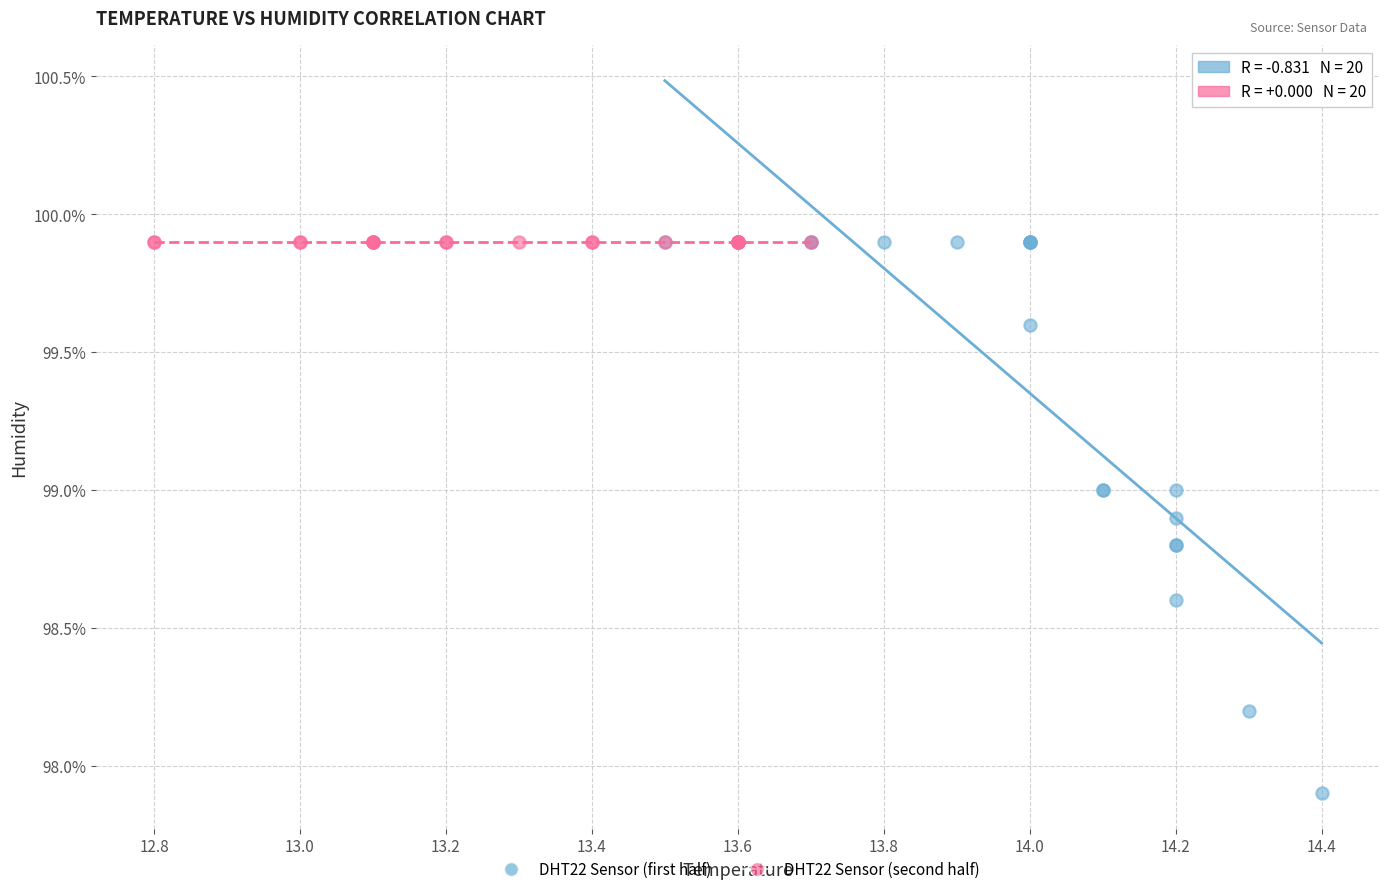

Which series contains the lowest Y value?

DHT22 Sensor (first half)